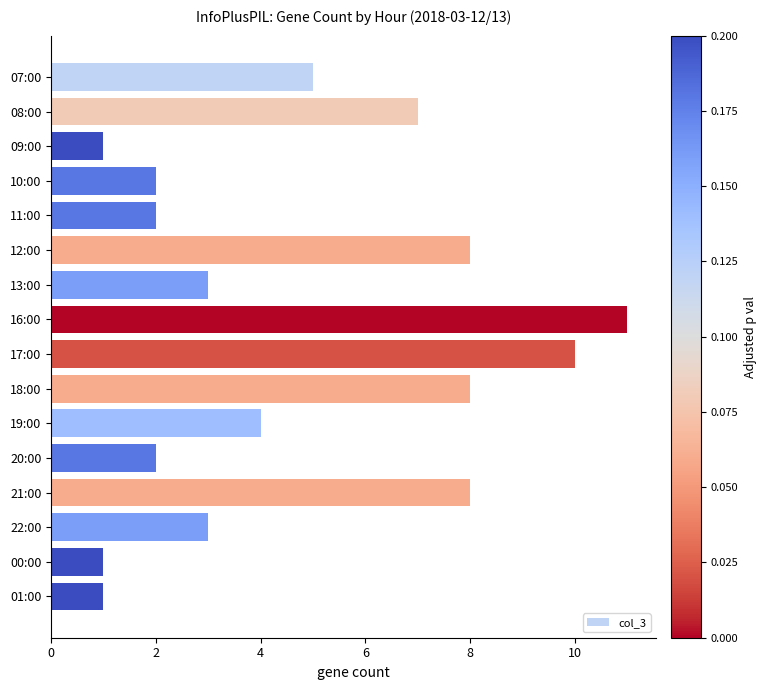

The chart shows a value of 0 at 00:00. True or false?

False